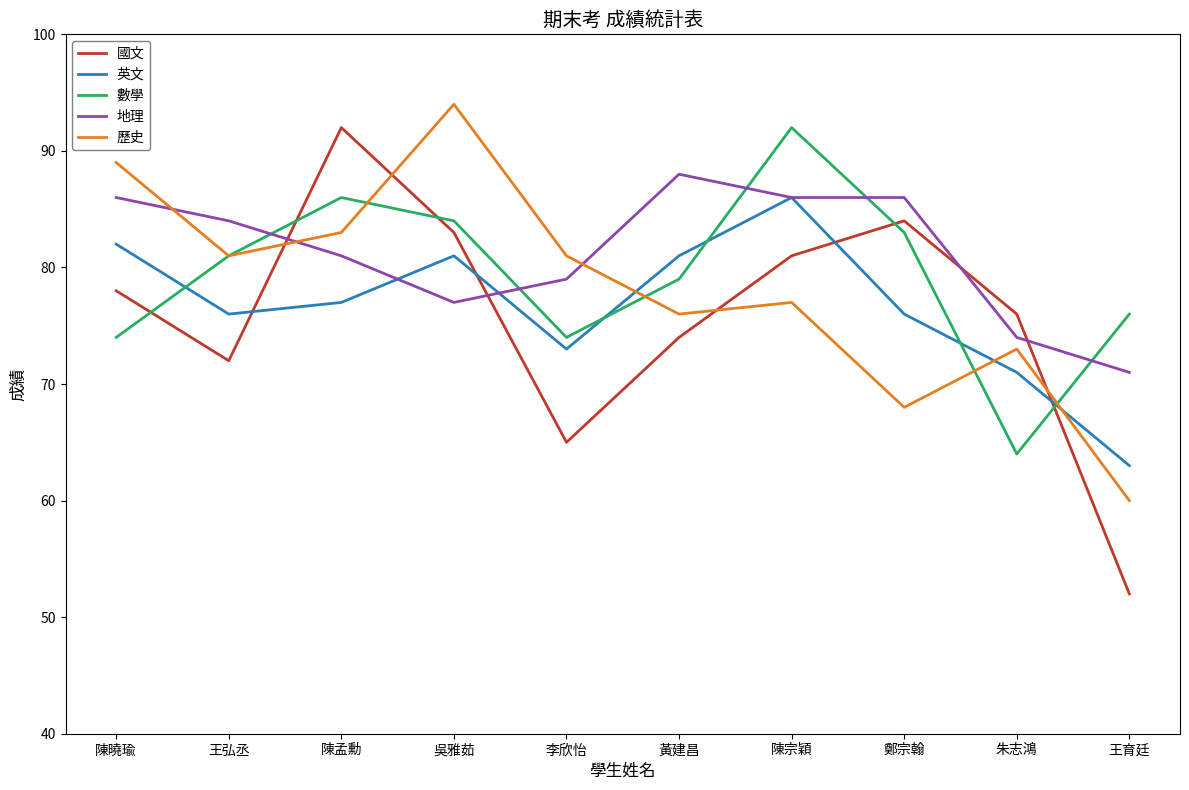

What is the difference between the highest and lowest values at 王育廷?

24